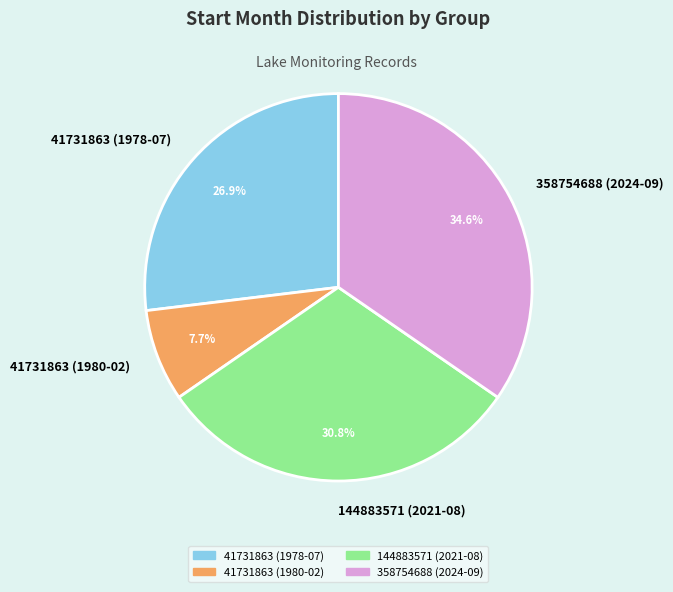

To the nearest percent, what is the average slice percentage?

25%